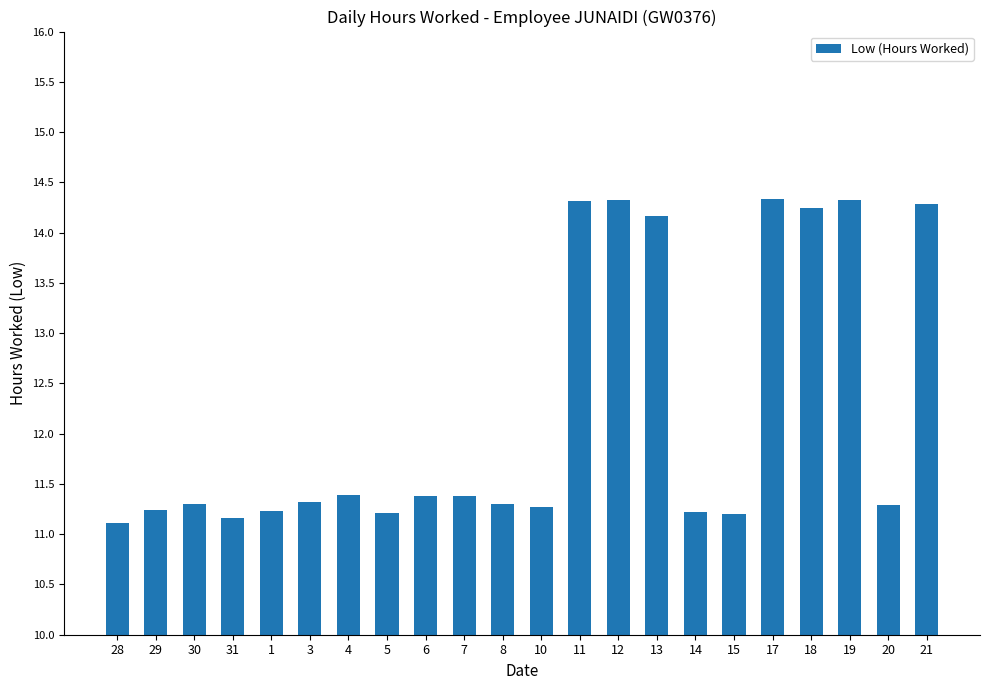

What is the change in value from 17 to 20?

-3.0